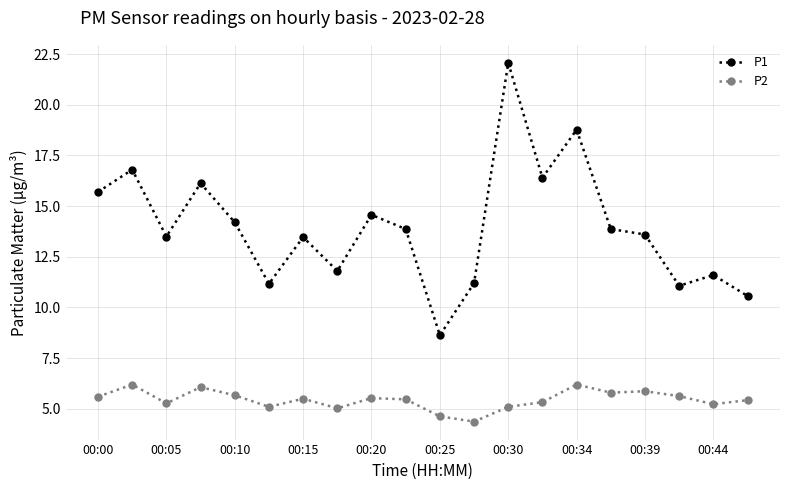

True or false: P2 has more than 0 interior local peaks.

True